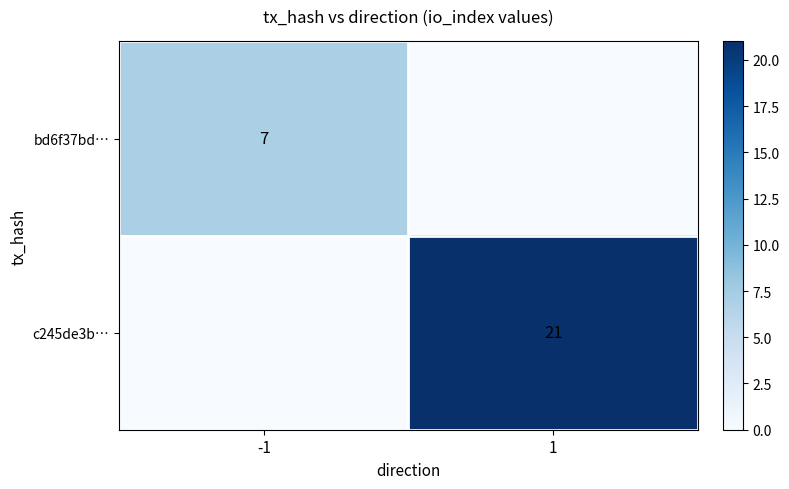

At which category is the sum across all series the highest?

1